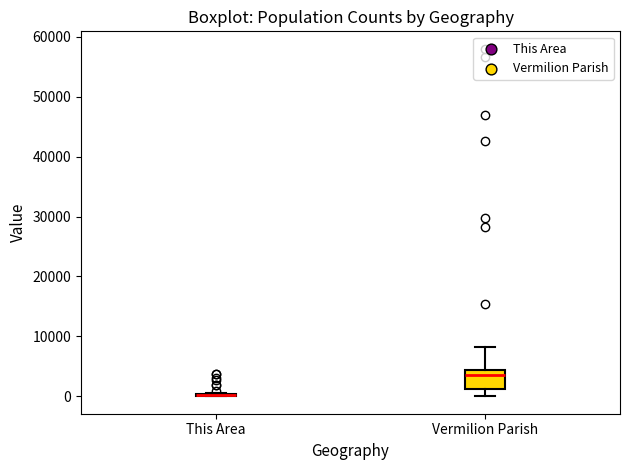

Reading left to right, read every box against the y-axis: the position of its median line, the range the box covers, and the ends of its whiskers. The values are not printed on the chart, so give them approximately, as read against the axis.

This Area: box collapsed to a line at 0, whiskers 0 to 1000
Vermilion Parish: median 3000, box 1000 to 4000, whiskers 0 to 8000